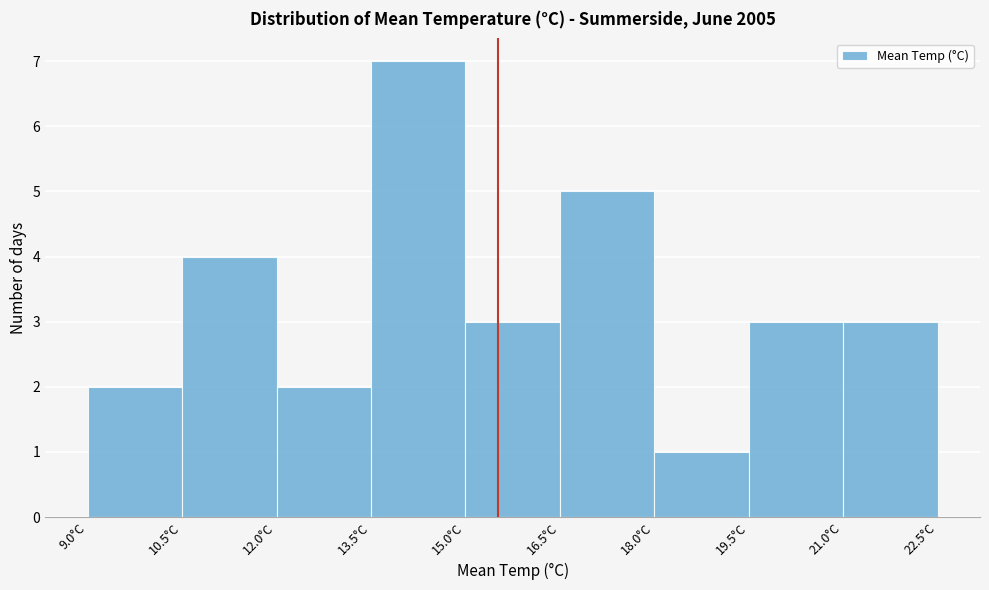

Reading left to right, transcribe this chart: for each bar, give the range it covers on the x-axis and its height. Neither the bar edges nor the heights are printed on the chart, so give them approximately, as read against the axes.

9.0 to 10.5: 2
10.5 to 12.0: 4
12.0 to 13.5: 2
13.5 to 15.0: 7
15.0 to 16.5: 3
16.5 to 18.0: 5
18.0 to 19.5: 1
19.5 to 21.0: 3
21.0 to 22.5: 3